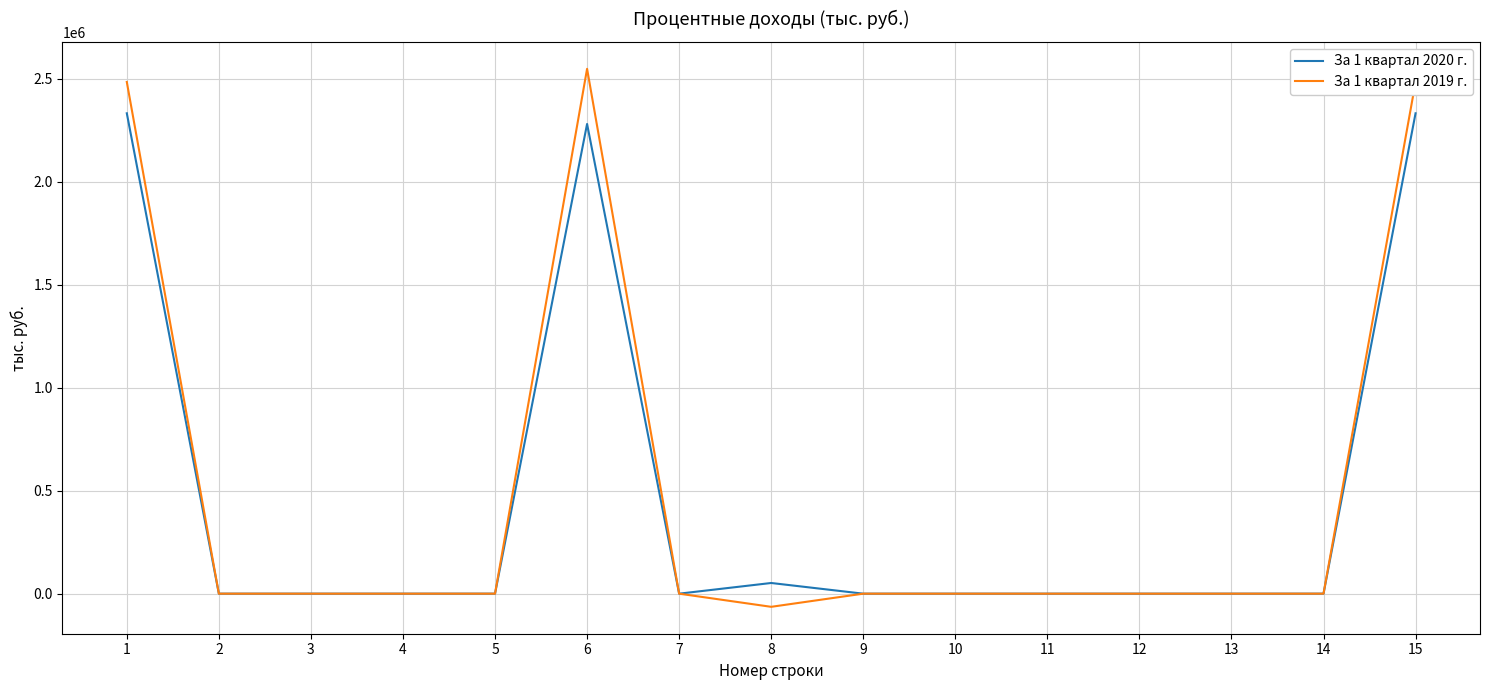

Reading left to right, what are all the values shown in this chart?

За 1 квартал 2020 г.: 1=2332765.3	2=0.0	3=0.0	4=0.0	5=0.0	6=2280898.1	7=0.0	8=51867.2	9=0.0	10=0.0	11=0.0	12=0.0	13=0.0	14=0.0	15=2332765.3
За 1 квартал 2019 г.: 1=2484824.2	2=0.0	3=0.0	4=0.0	5=0.0	6=2548678.3	7=0.0	8=-63854.1	9=0.0	10=0.0	11=0.0	12=0.0	13=0.0	14=0.0	15=2484824.2